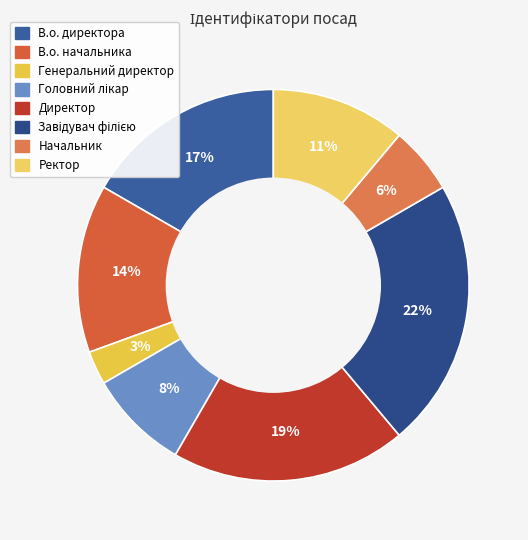

Count the number of slices in the pie.

8